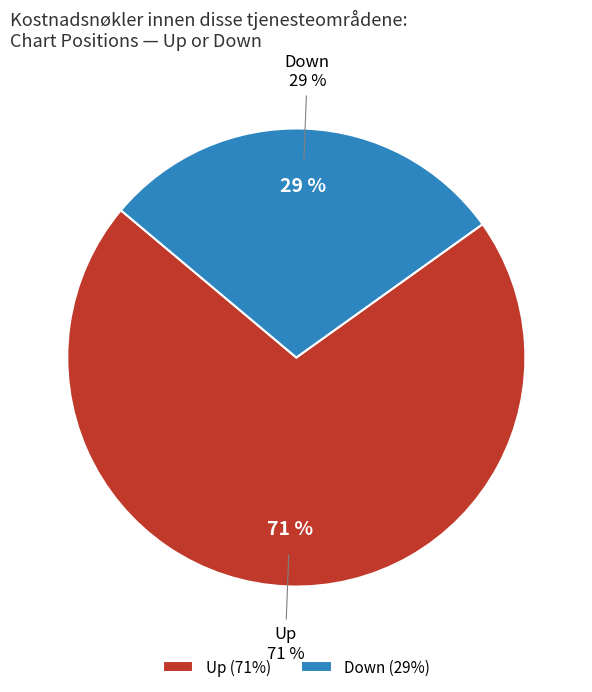

Which has a higher value, down or up?

up